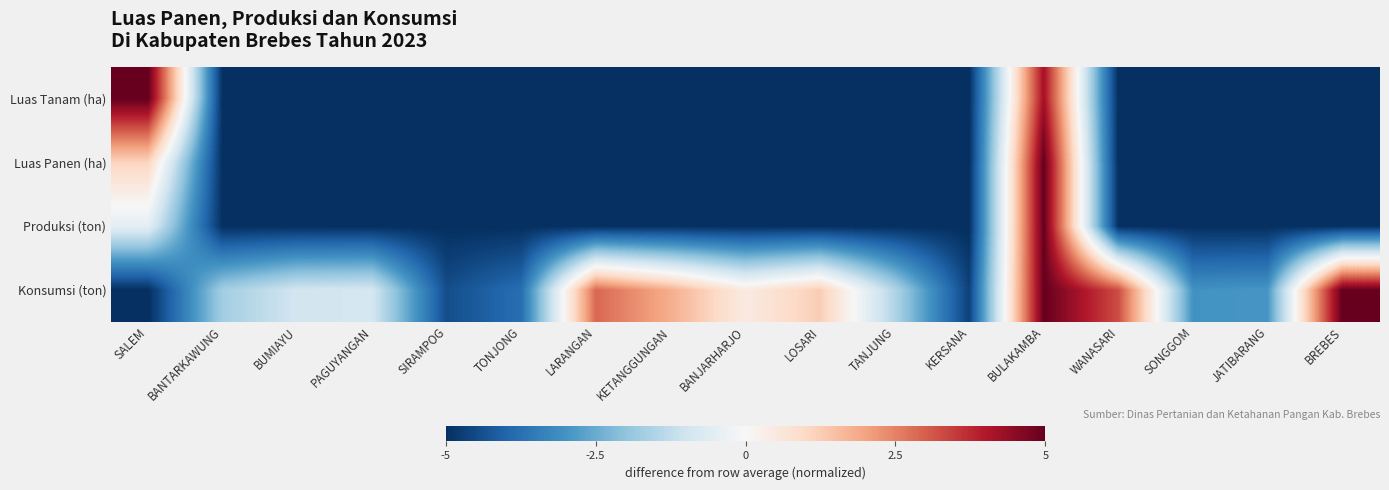

Between LOSARI and BULAKAMBA, which series saw the biggest shift?

Luas Panen (ha)